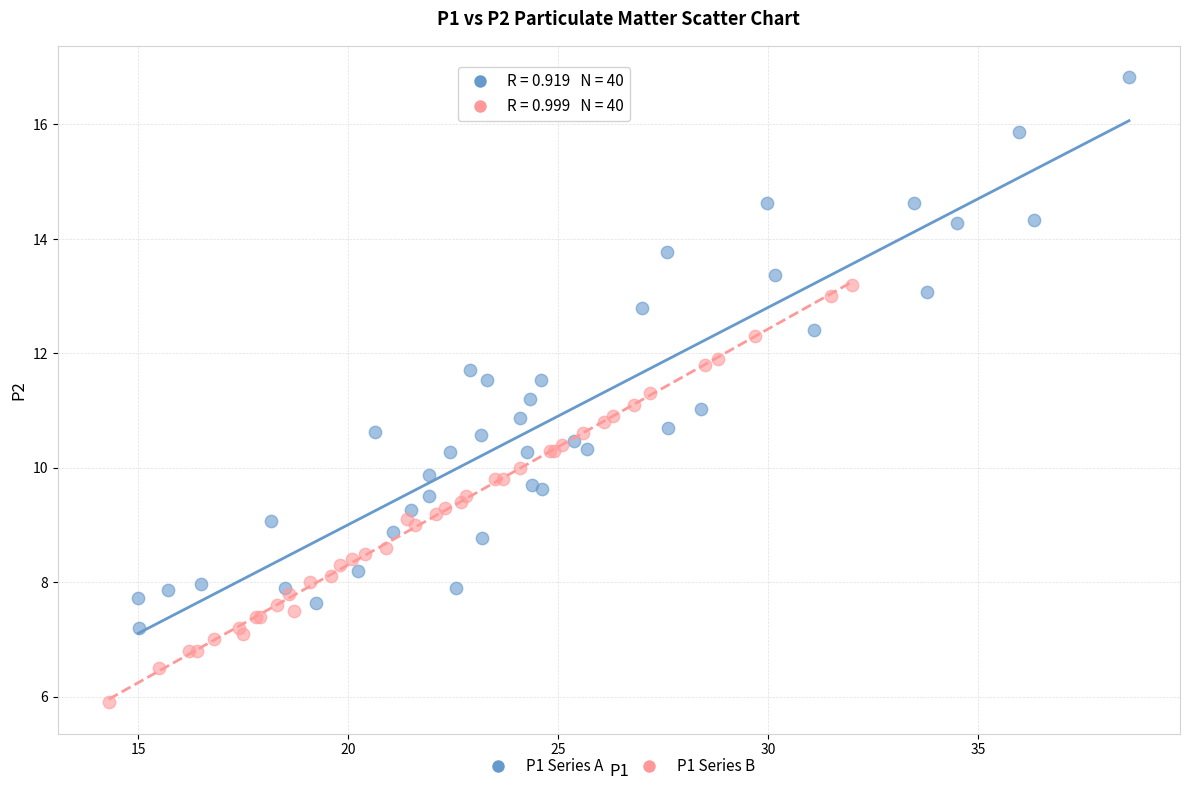

Which series contains the lowest Y value?

P1 Series B